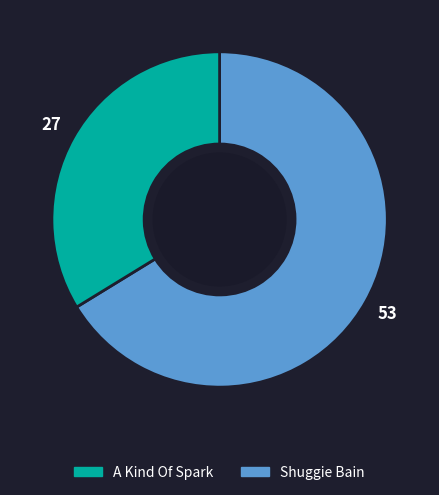

Does any single category account for the majority?

Yes